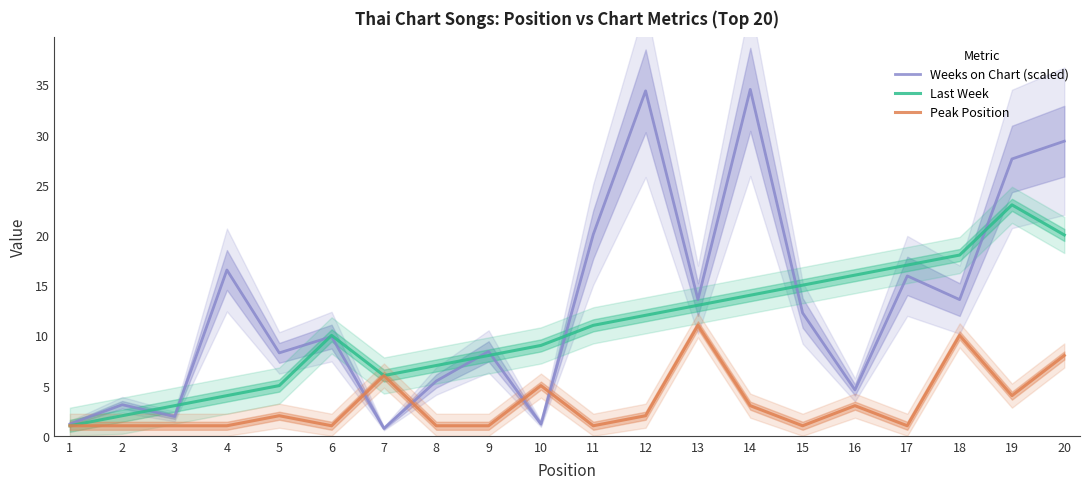

What is the value of the Peak Position point at the 4th from the left?

1.0